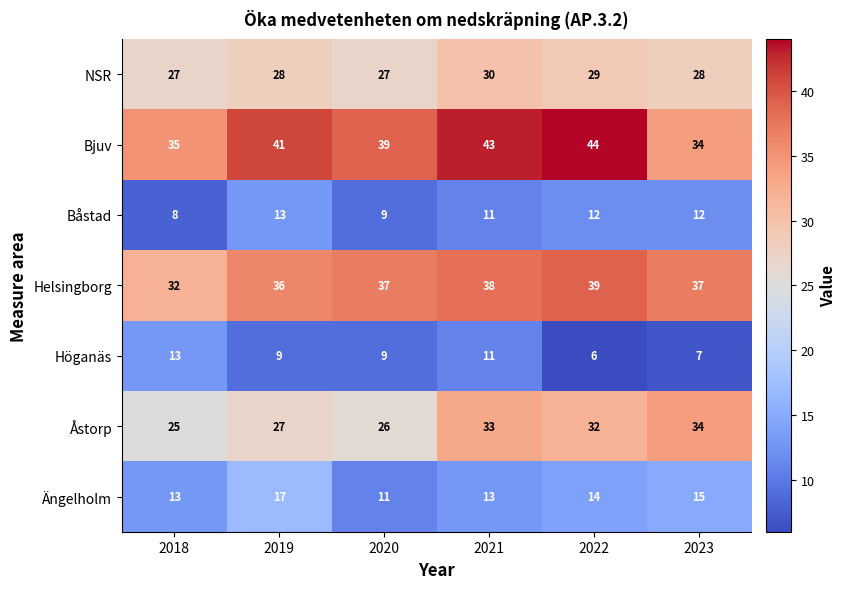

What is the approximate value of Åstorp at 2022?

32